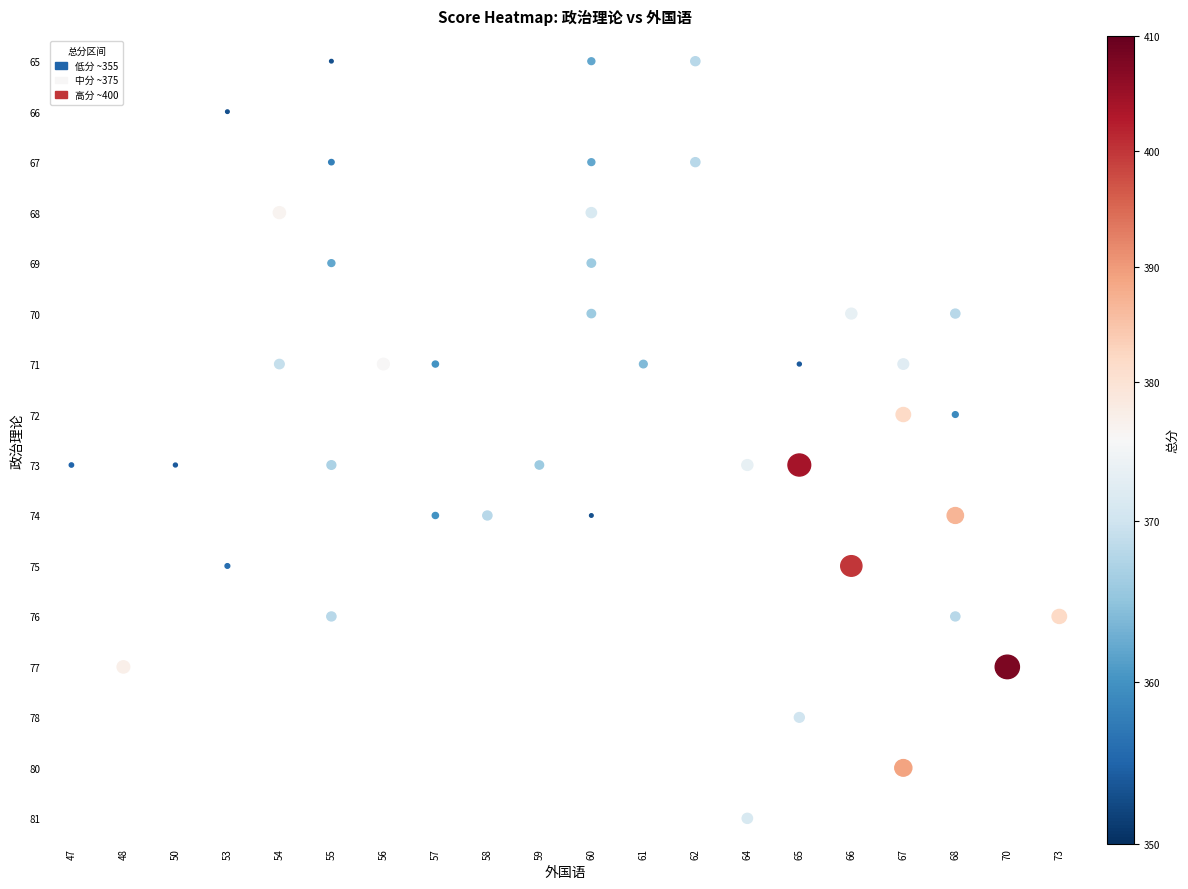

Is it true that 74 equals 156 at 56?

False